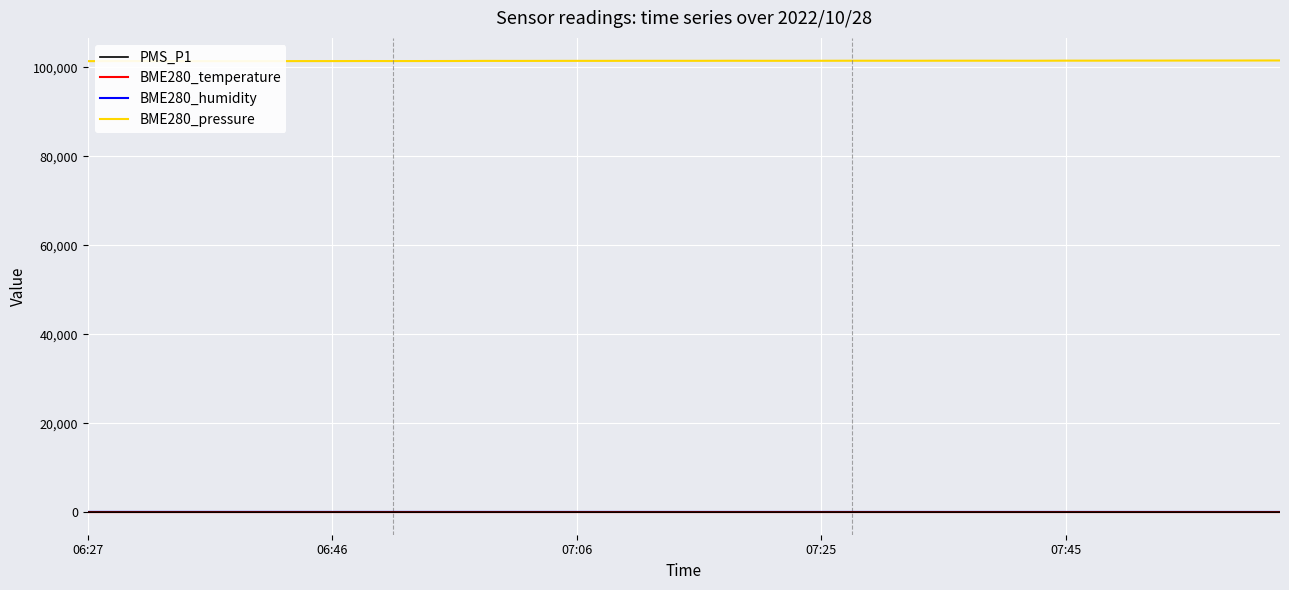

Is it true that BME280_pressure equals 101441.9 at 27?

True